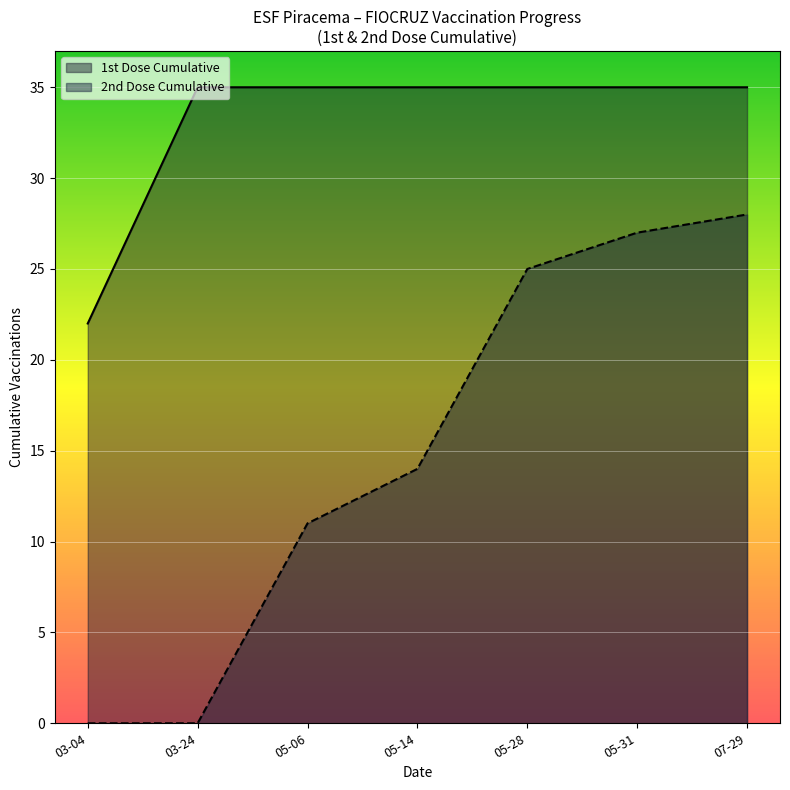

What is the difference between the highest and lowest values at 03-24?

35